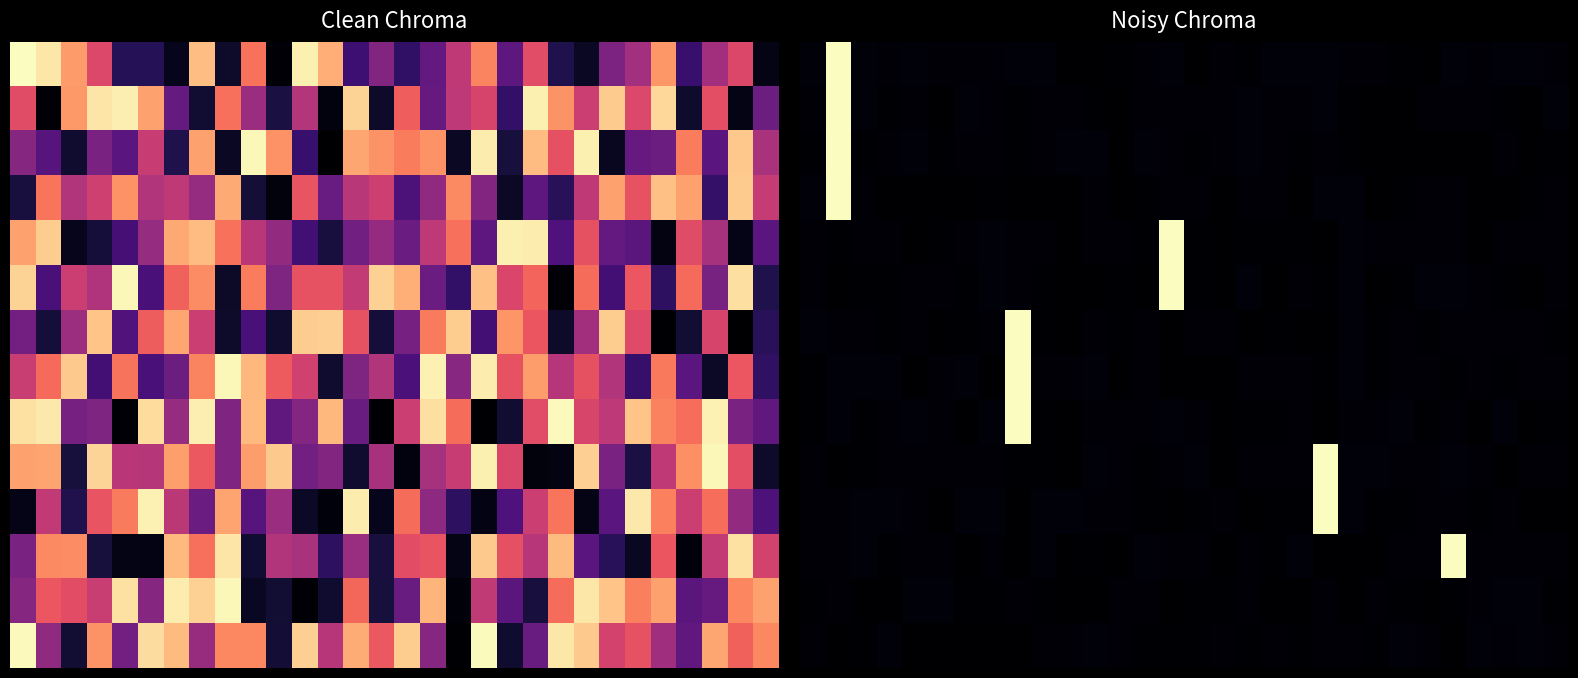

How many data points in 4 are less than 1?

15